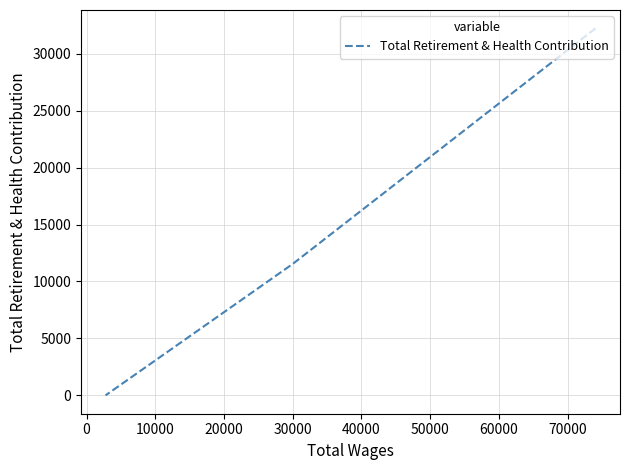

How many lines are shown in the chart?

1